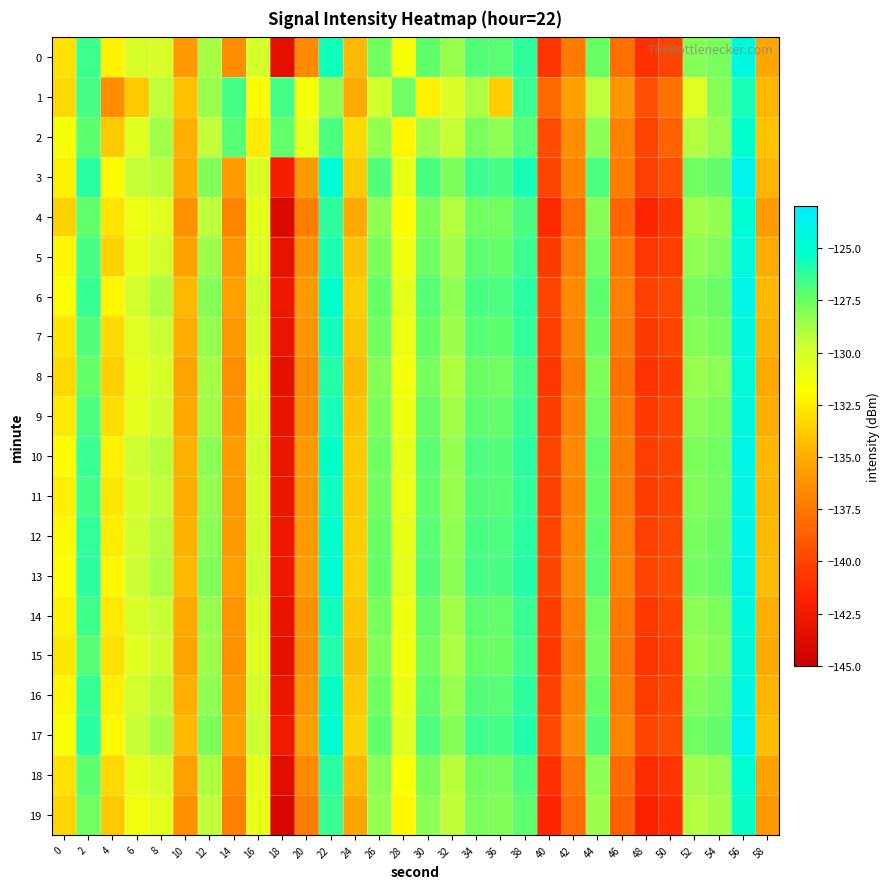

Which series changed the most between 4 and 34?

1